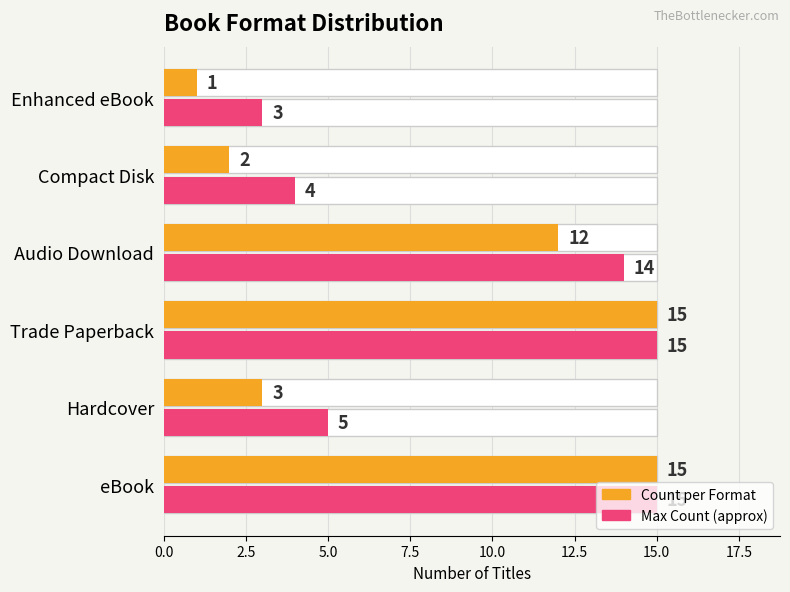

How many values in the Max Count (approx) series are below 14?

3